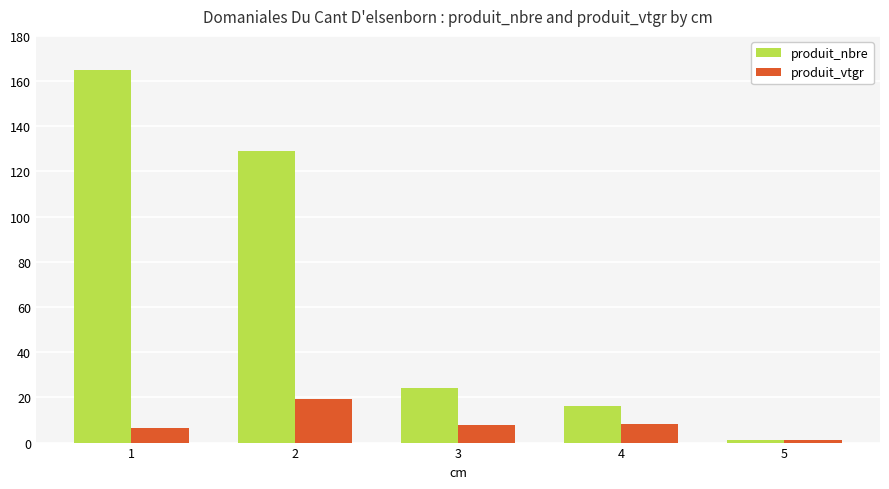

List the labels in order of produit_nbre value, smallest first.

5, 4, 3, 2, 1